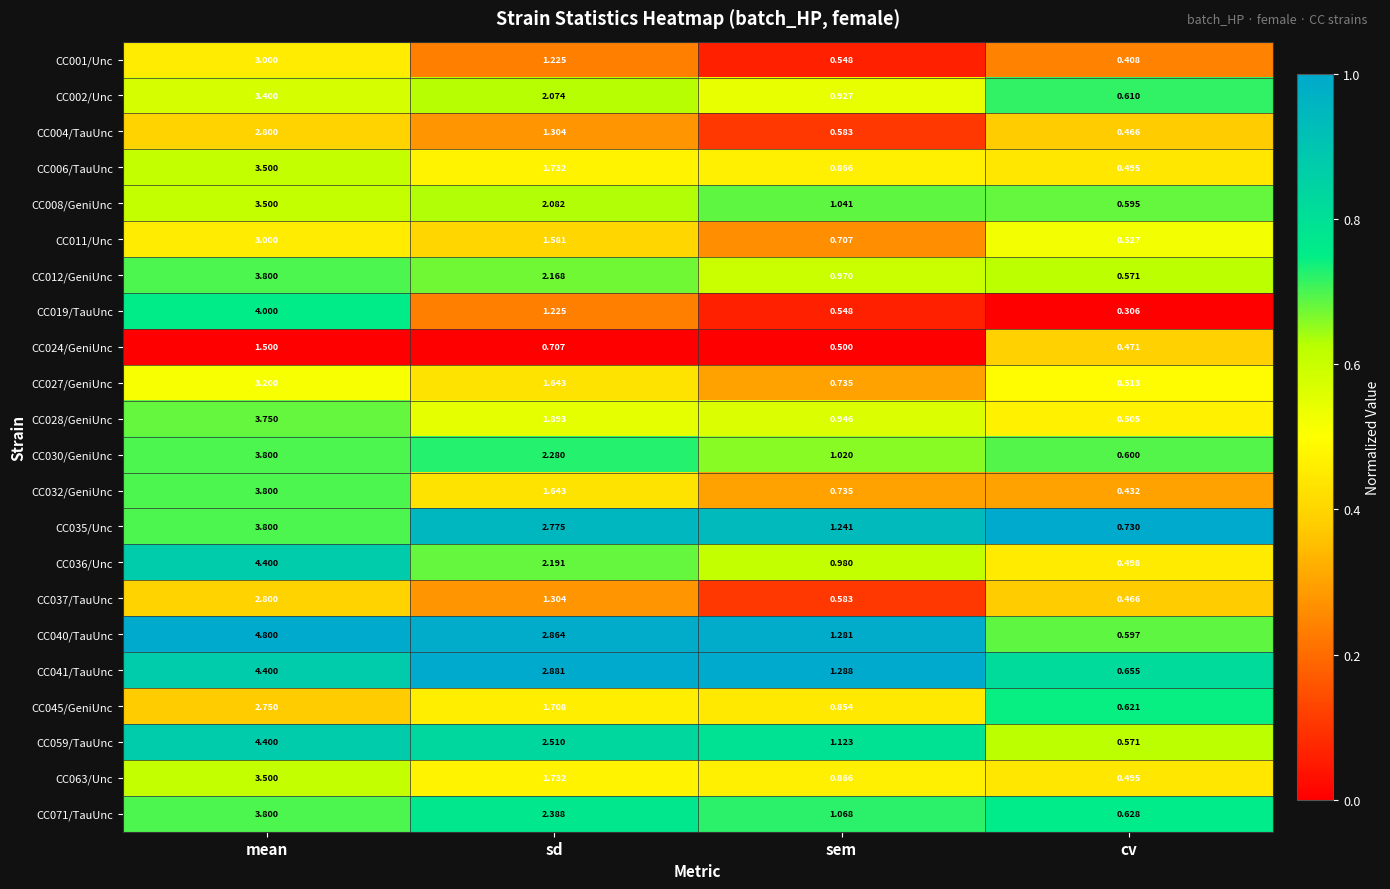

At which category is the sum across all series the highest?

mean